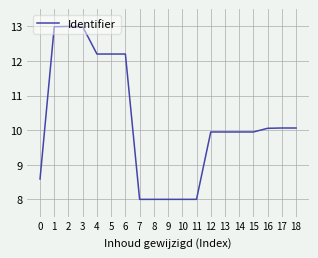

What is the minimum value shown in the chart?

8.0